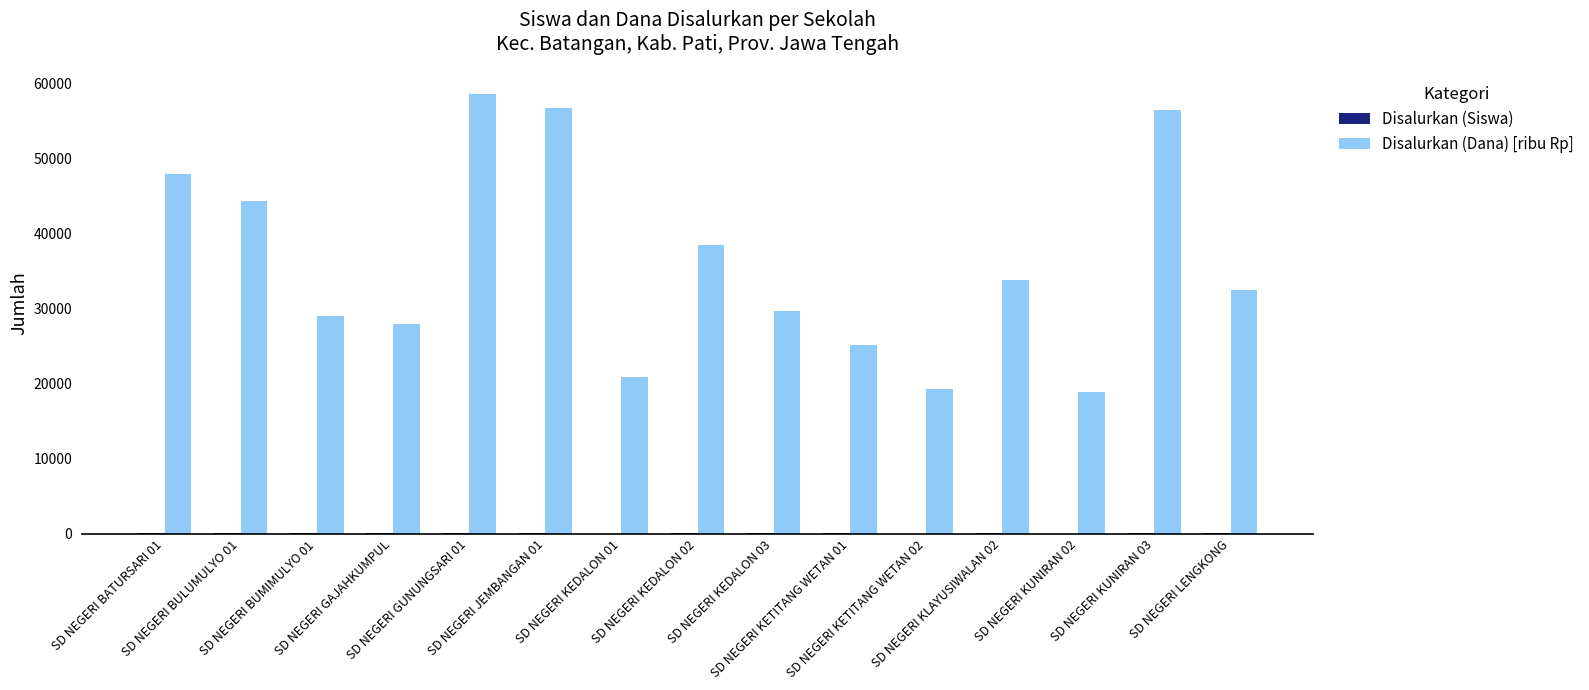

What is the total value across all series at SD NEGERI KLAYUSIWALAN 02?

33831